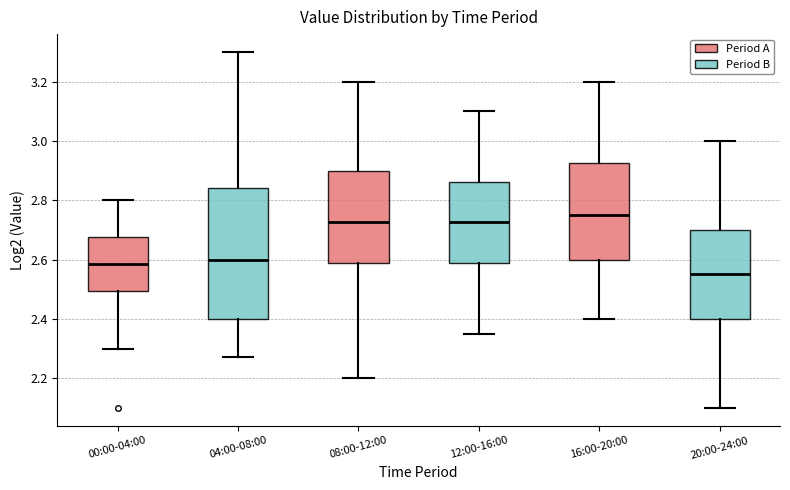

Reading left to right, transcribe this box plot: for each box, give where its median line is, the range the box spans, and where its two whiskers end, as read against the y-axis. The values are not printed on the chart, so give them approximately, as read against the axis.

00:00-04:00: median 2.58, box 2.50 to 2.68, whiskers 2.30 to 2.80
04:00-08:00: median 2.60, box 2.40 to 2.84, whiskers 2.28 to 3.30
08:00-12:00: median 2.72, box 2.58 to 2.90, whiskers 2.20 to 3.20
12:00-16:00: median 2.72, box 2.58 to 2.86, whiskers 2.36 to 3.10
16:00-20:00: median 2.76, box 2.60 to 2.92, whiskers 2.40 to 3.20
20:00-24:00: median 2.56, box 2.40 to 2.70, whiskers 2.10 to 3.00